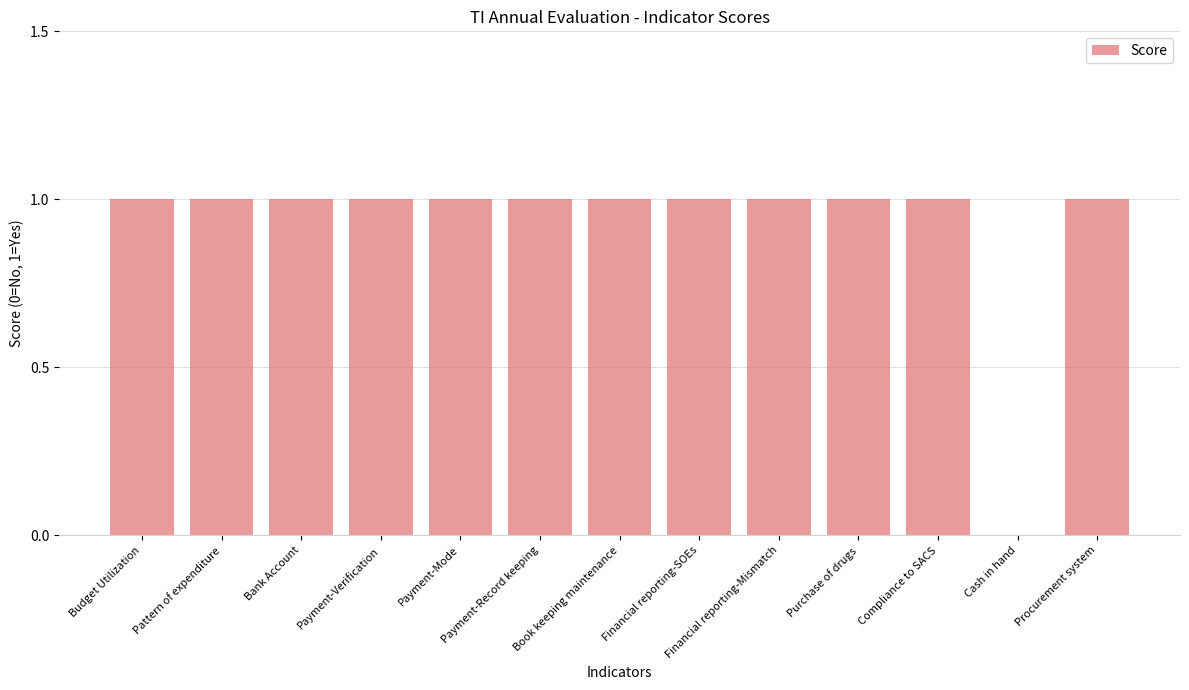

Is it true that the value at Purchase of drugs is 1?

True